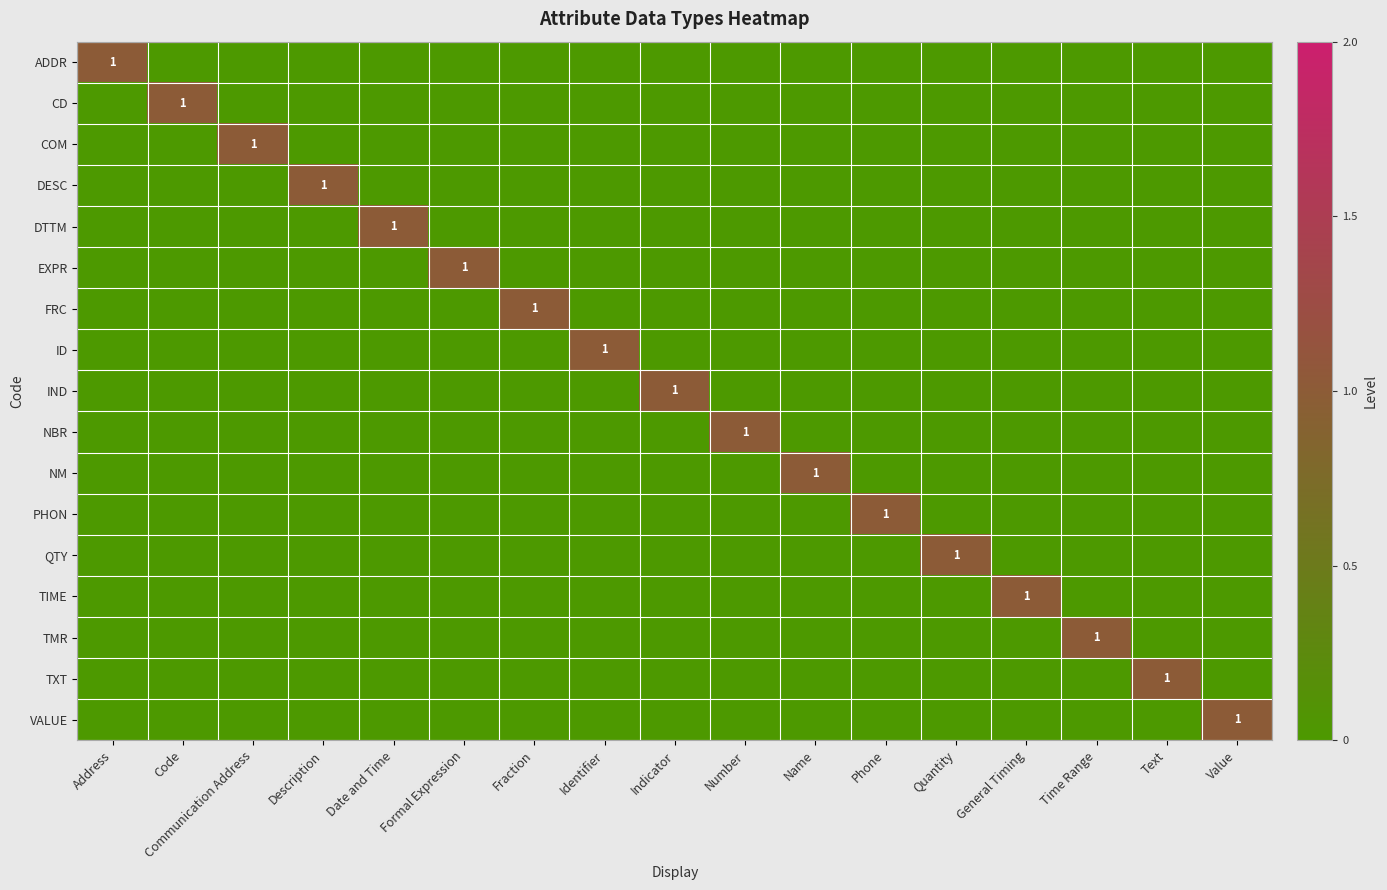

Which series has the largest total across all categories?

ADDR